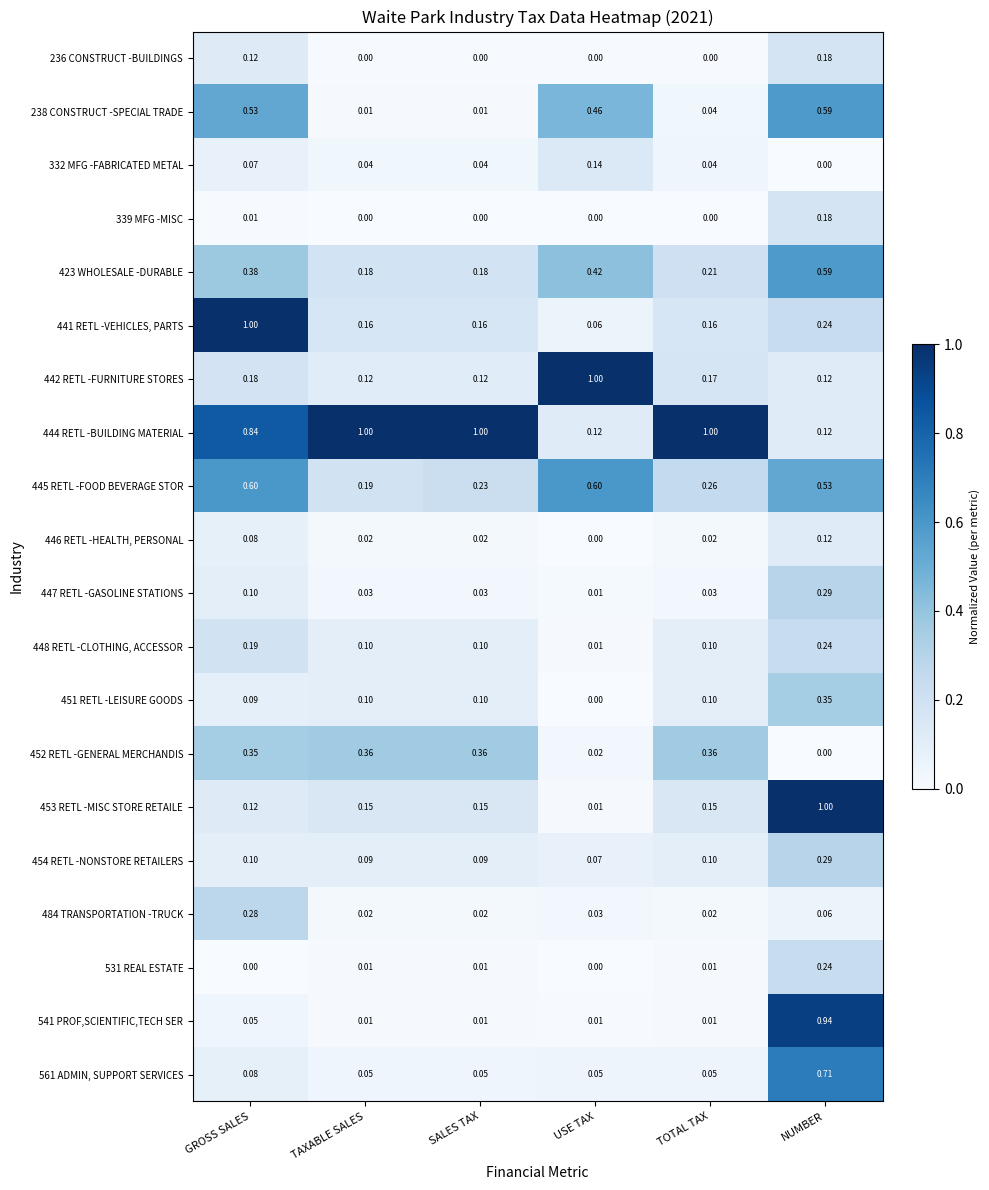

At which label is 447 RETL -GASOLINE STATIONS closest to 0?

USE TAX